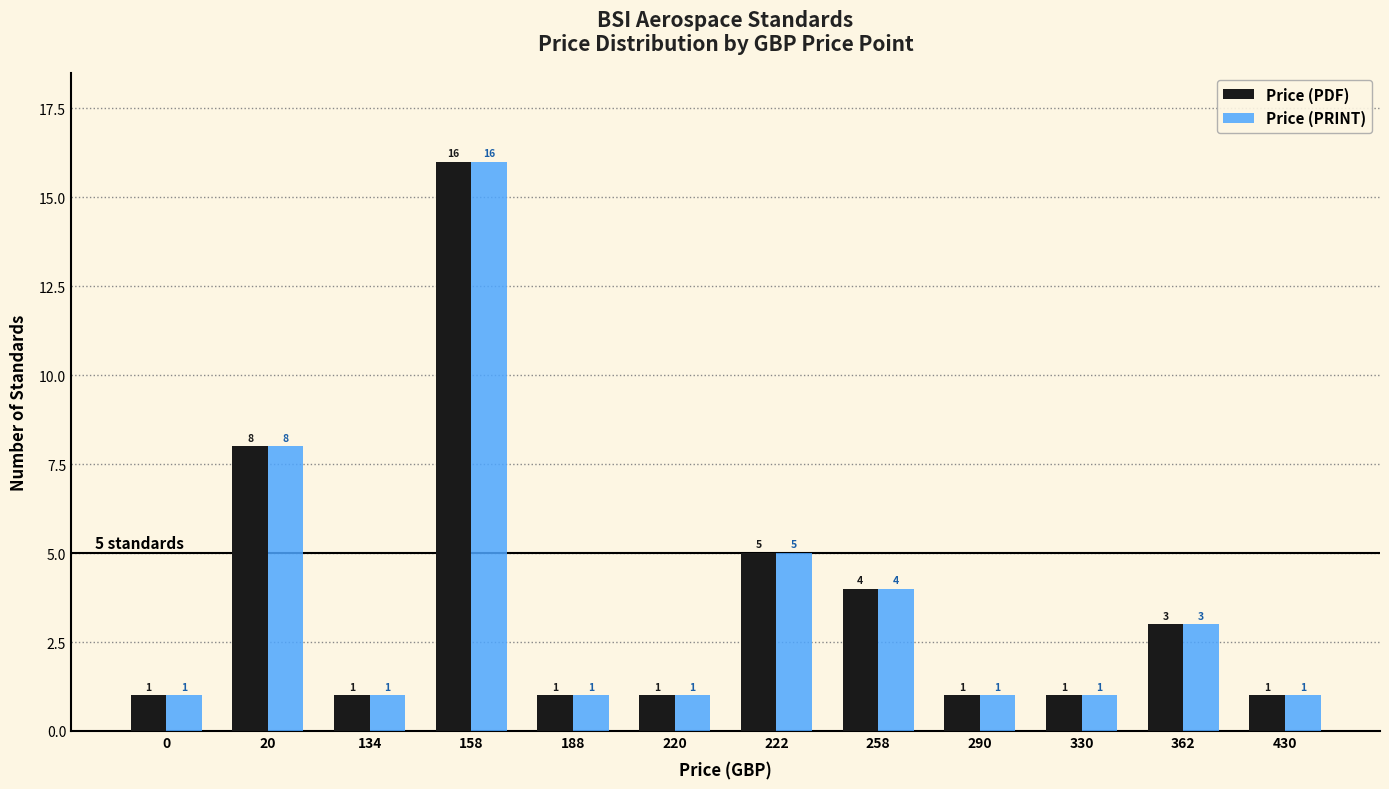

What is the sum of all Price (PRINT) values?

43